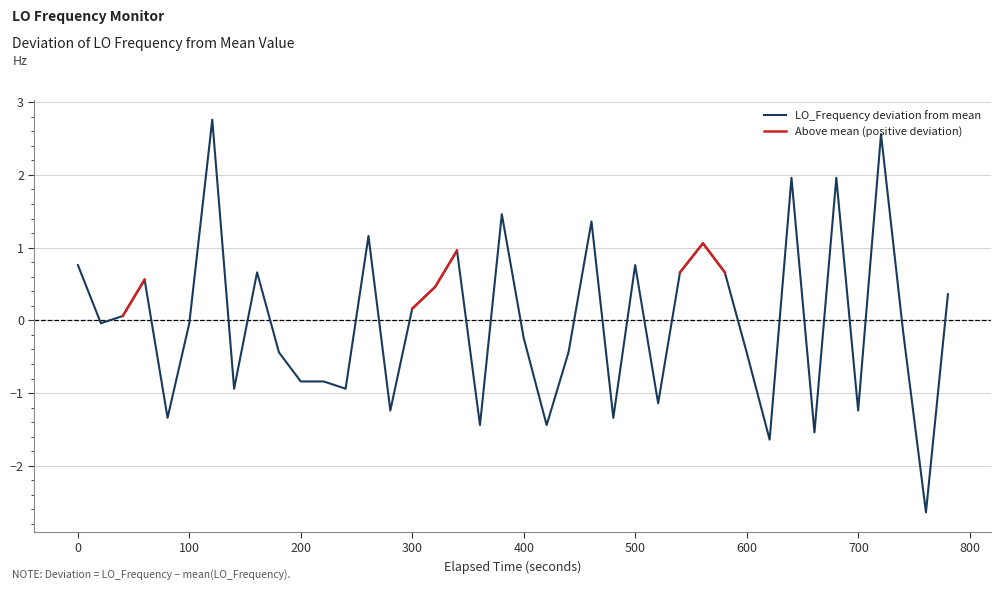

True or false: Above mean (positive deviation) has more than 2 points higher than both neighbors.

False